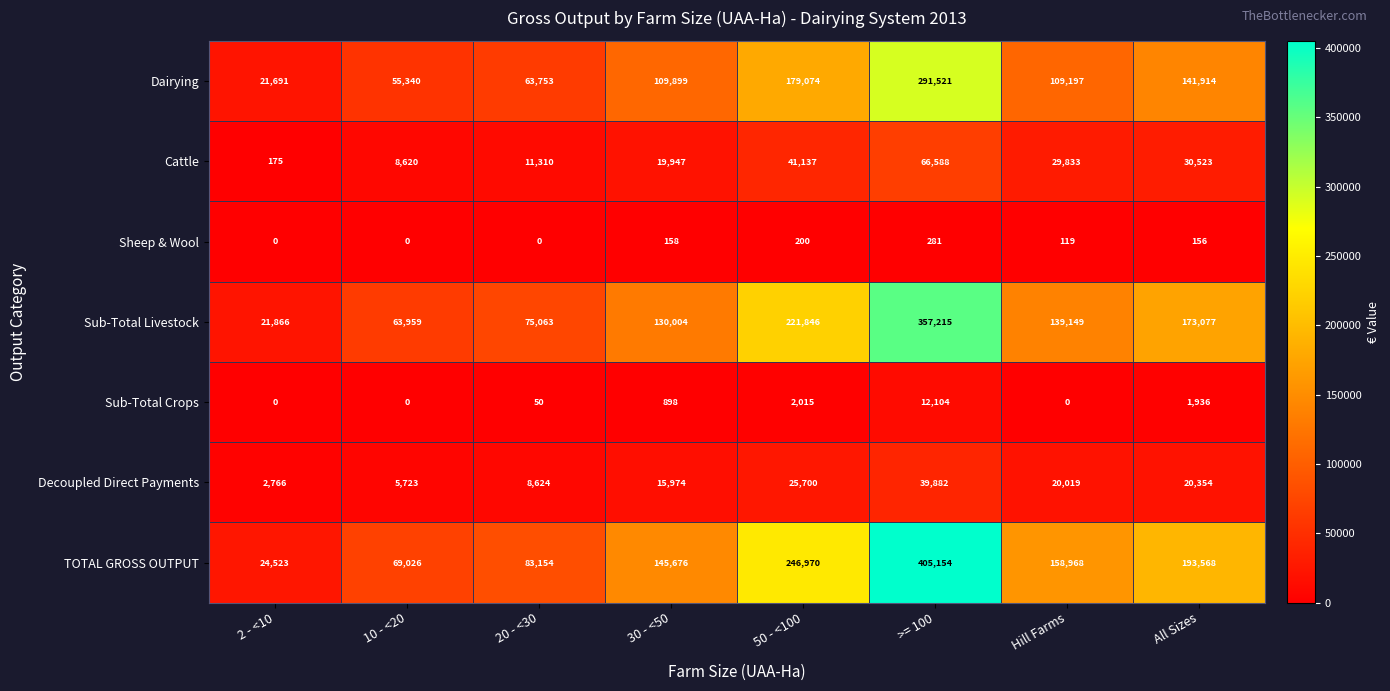

What is the difference between the Sub-Total Livestock values at 20 - <30 and 50 - <100?

146783